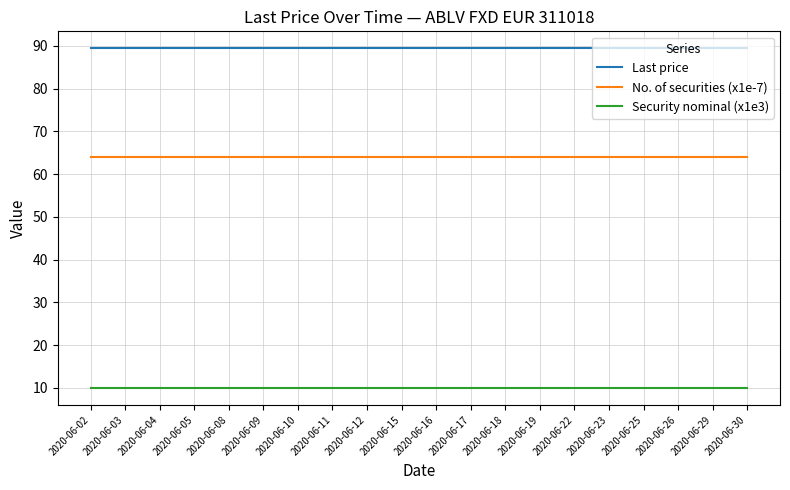

What is the spread (max minus min) of values at 2020-06-26?

79.4